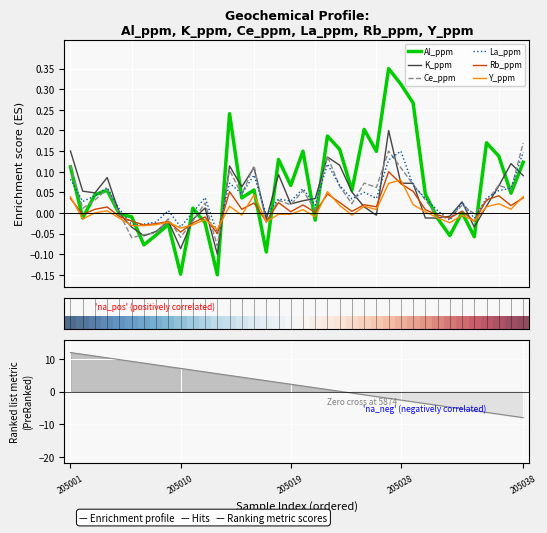

How many data points in Rb_ppm are above 0?

24